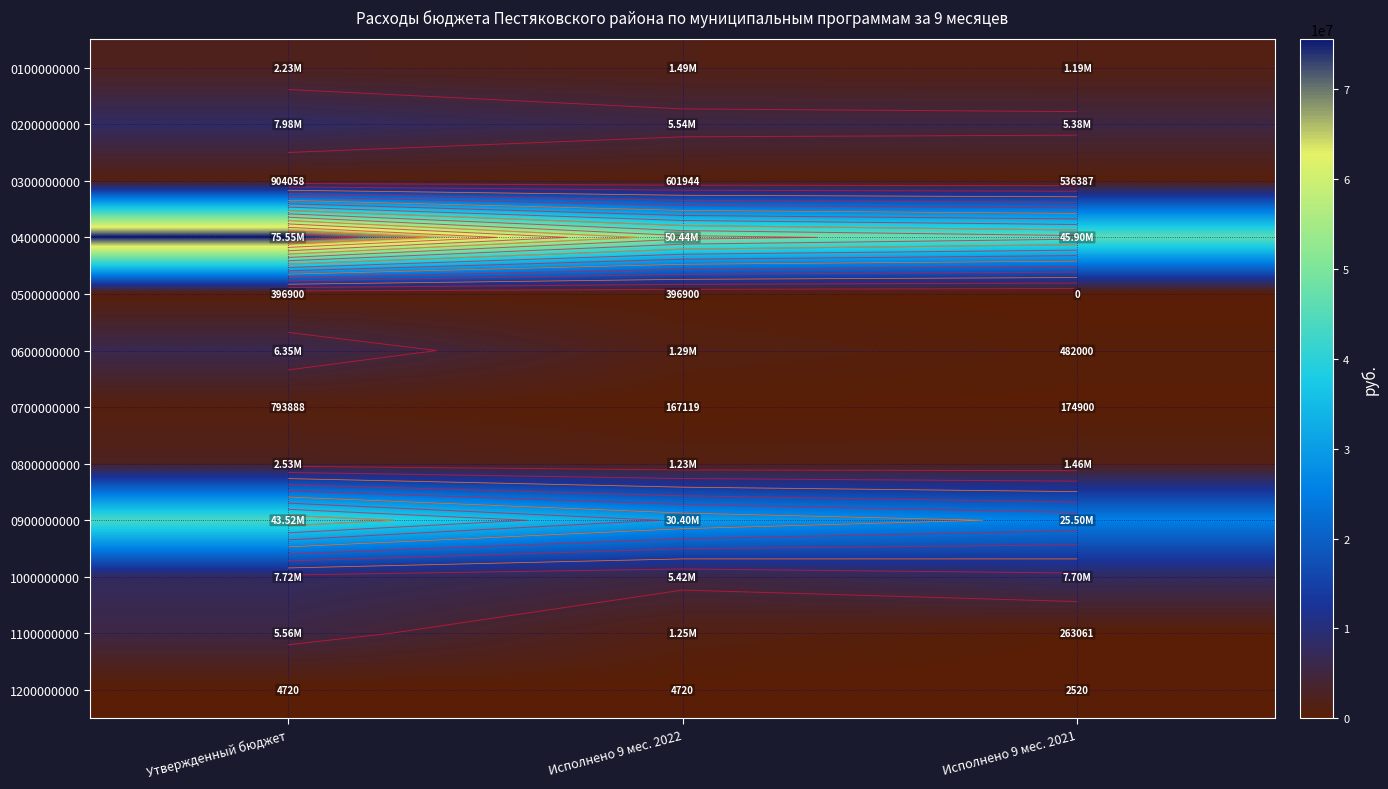

Is the value of 0100000000 at Исполнено 9 мес. 2022 greater than the value of 0200000000 at Исполнено 9 мес. 2022?

No